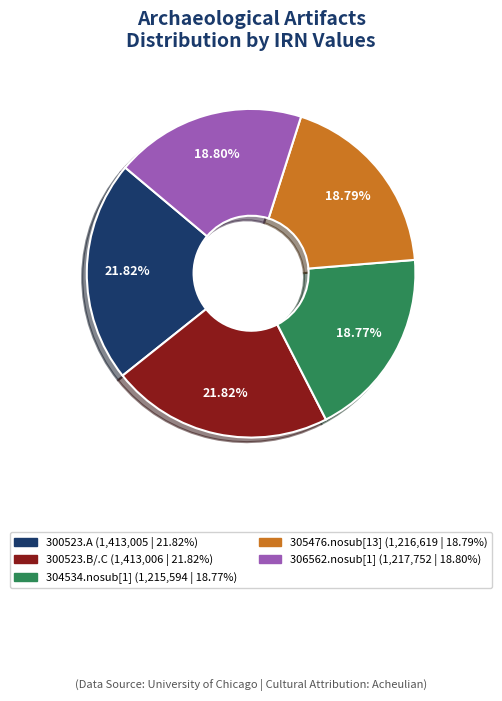

Between 306562.nosub[1] and 300523.A, which is larger?

300523.A